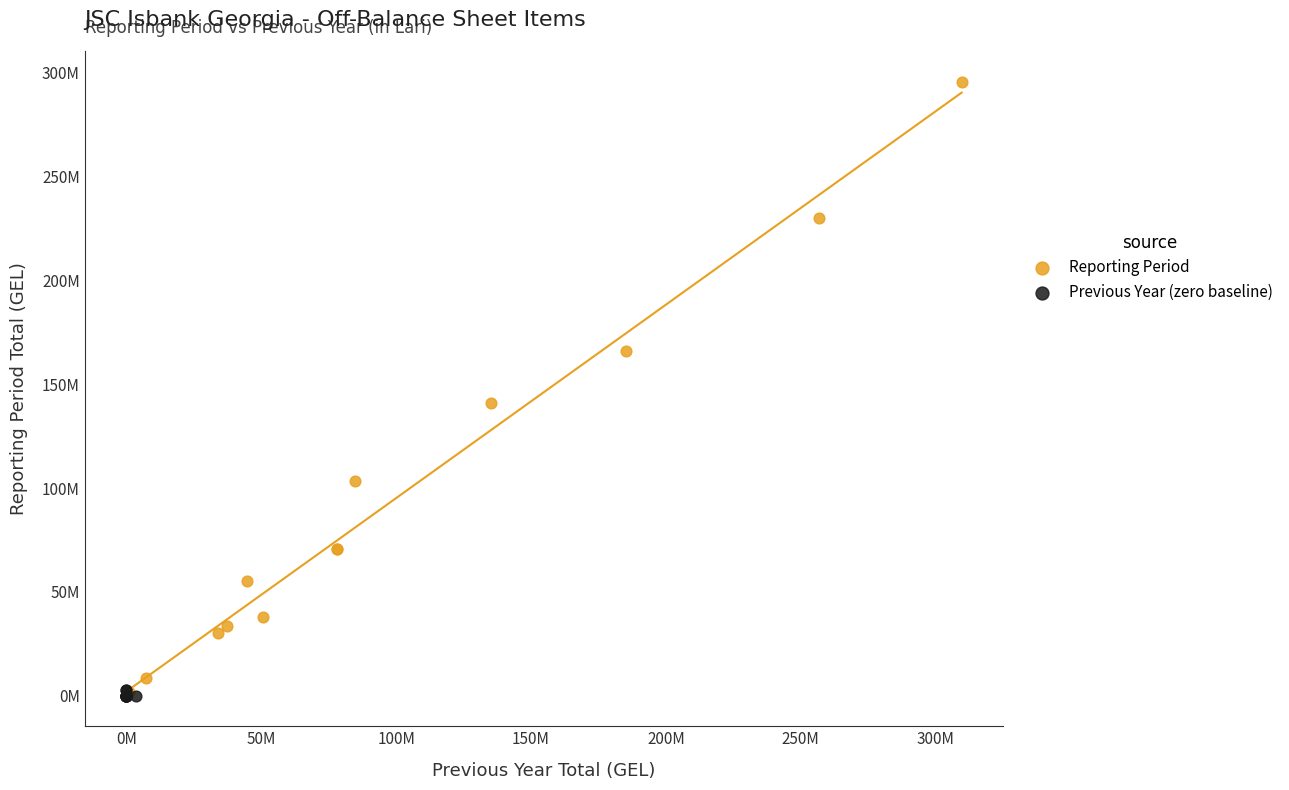

What are all the series names shown in the legend?

Reporting Period, Previous Year (zero baseline)